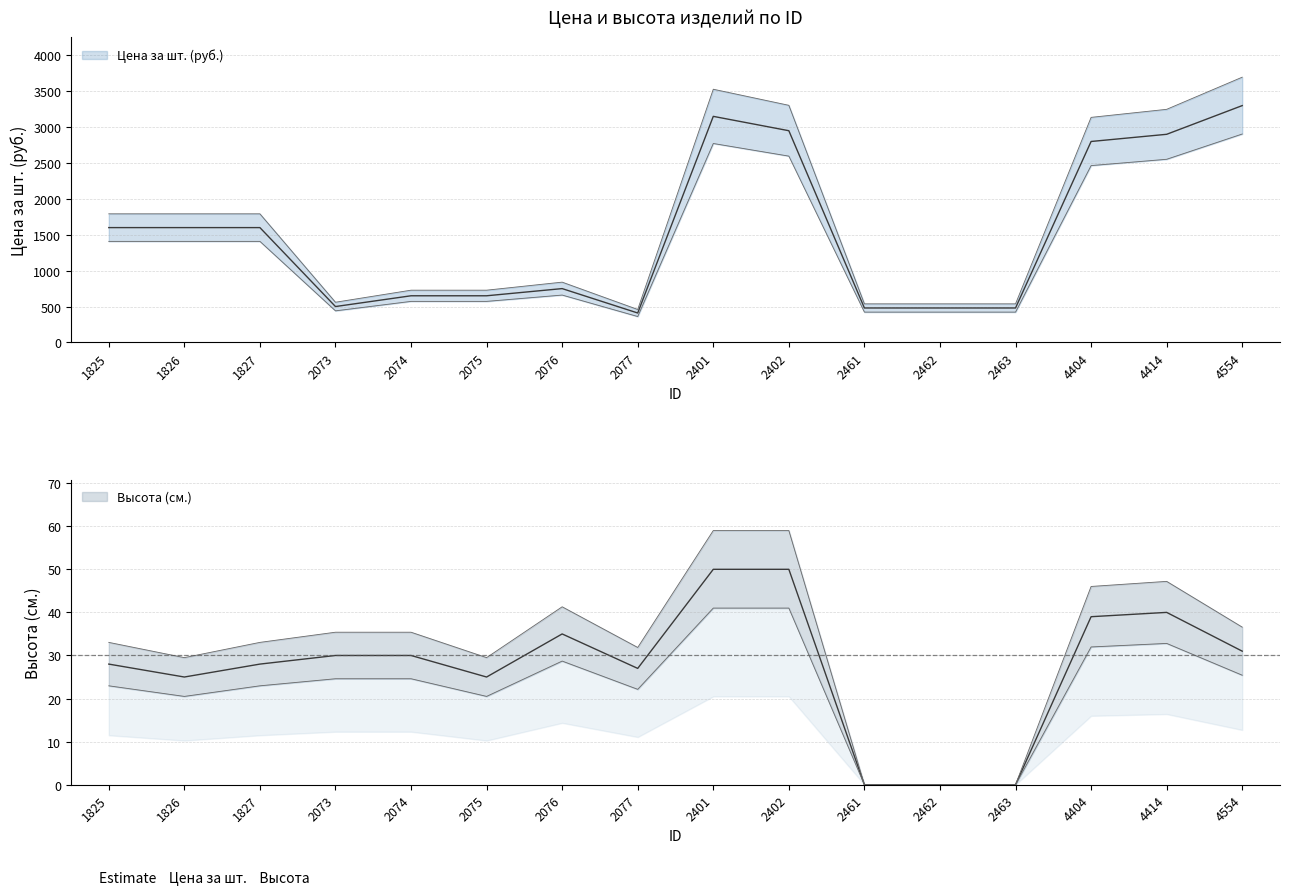

True or false: Цена за шт. (руб.) and Высота (см.) cross at least once.

False